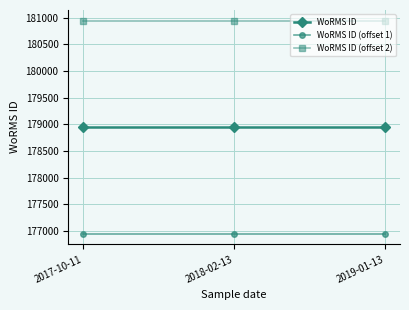

What is the difference between the highest and lowest values at 2017-10-11?

4000